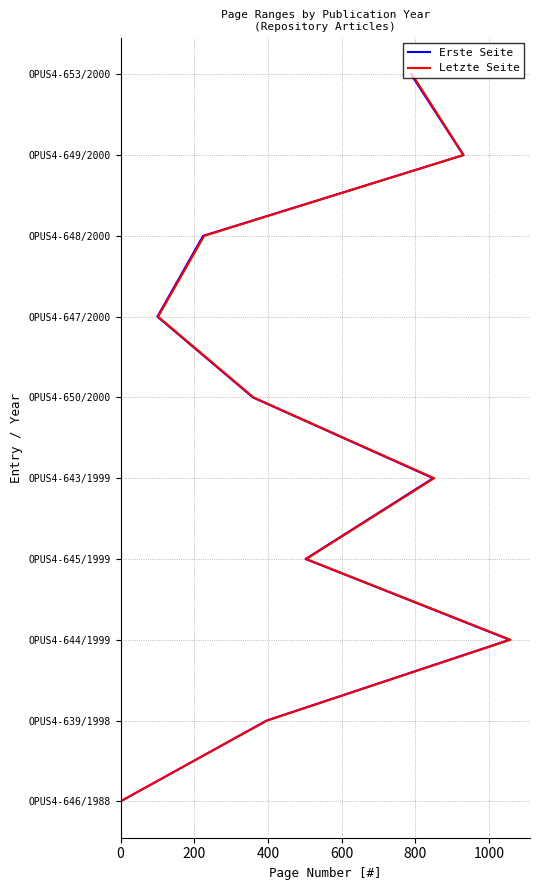

True or false: Letzte Seite and Erste Seite intersect in this chart.

False